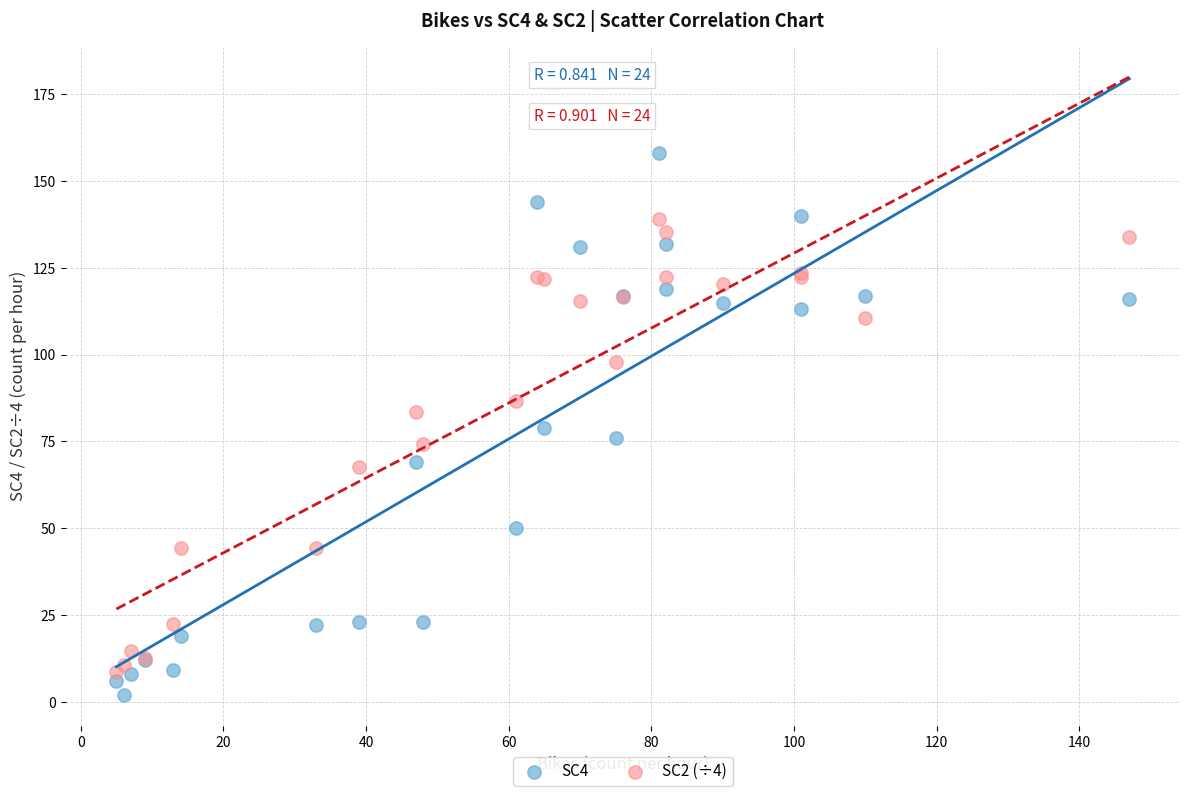

Which series has the widest spread of Y values?

SC4